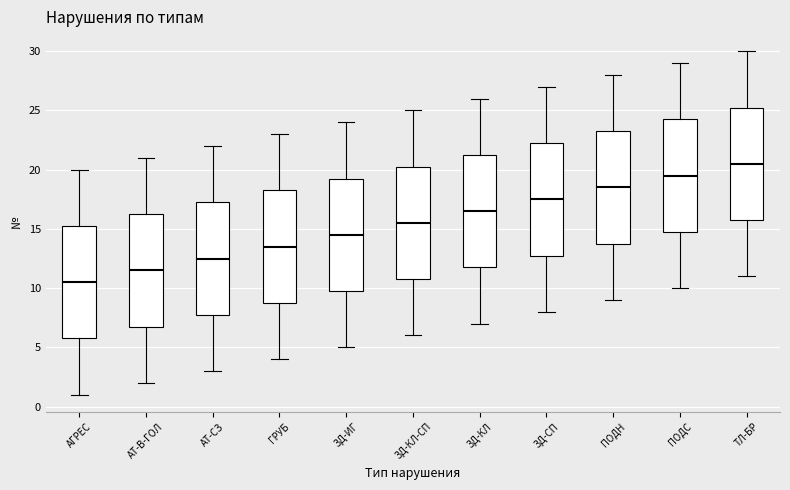

Where does the median line of the box for ПОДС sit on the y-axis? The values are not printed on the chart, so give them approximately, as read against the axis.

19.5